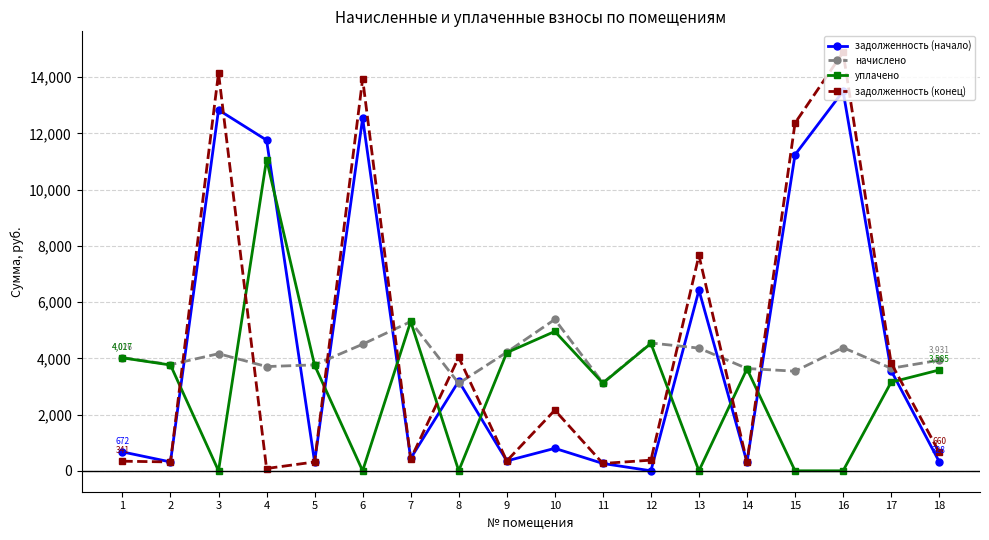

What is the total value across all series at 17?

14196.3